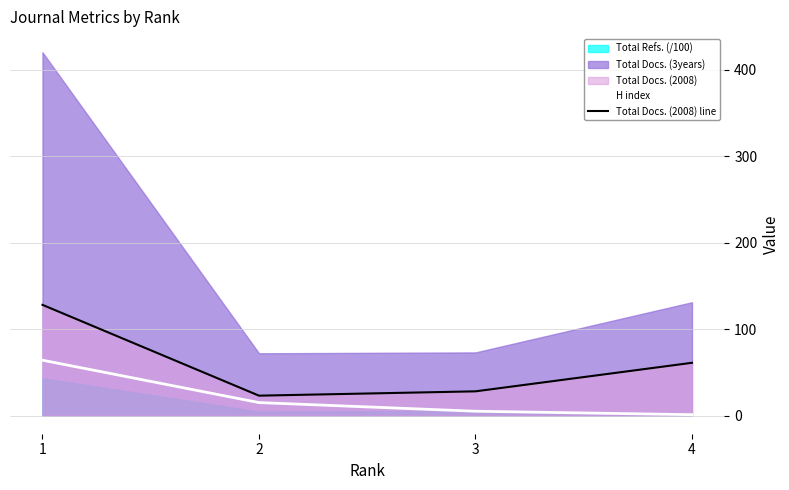

What is the minimum value for Total Docs. (2008) line?

23